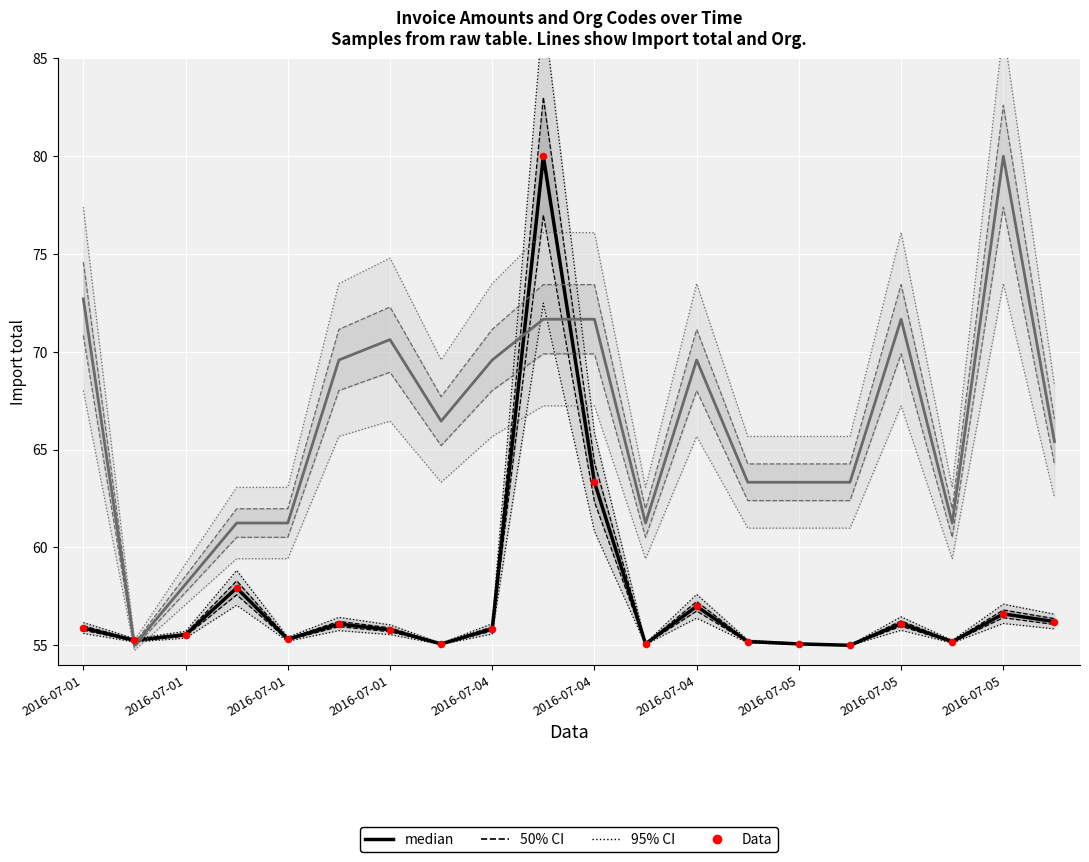

At which category is the sum across all series the highest?

2016-07-05